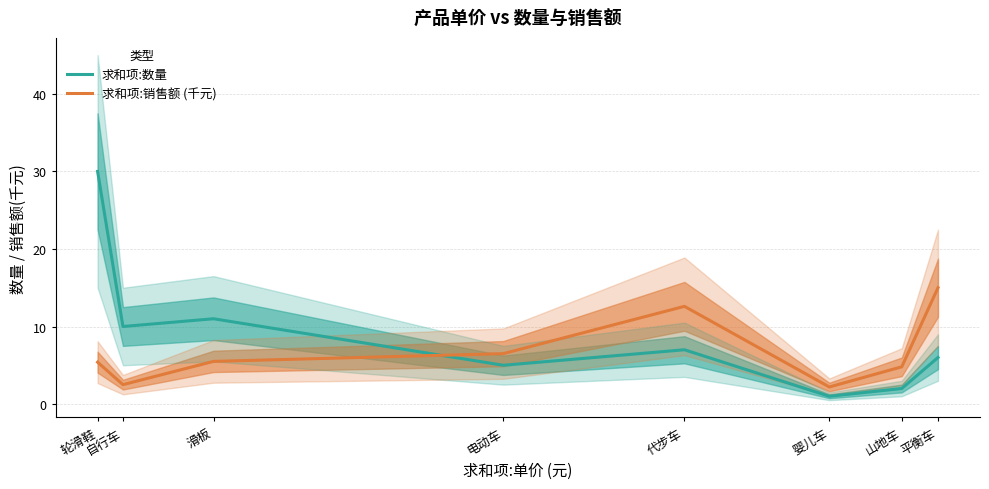

Between 代步车 and 山地车, which series saw the biggest shift?

求和项:销售额 (千元)